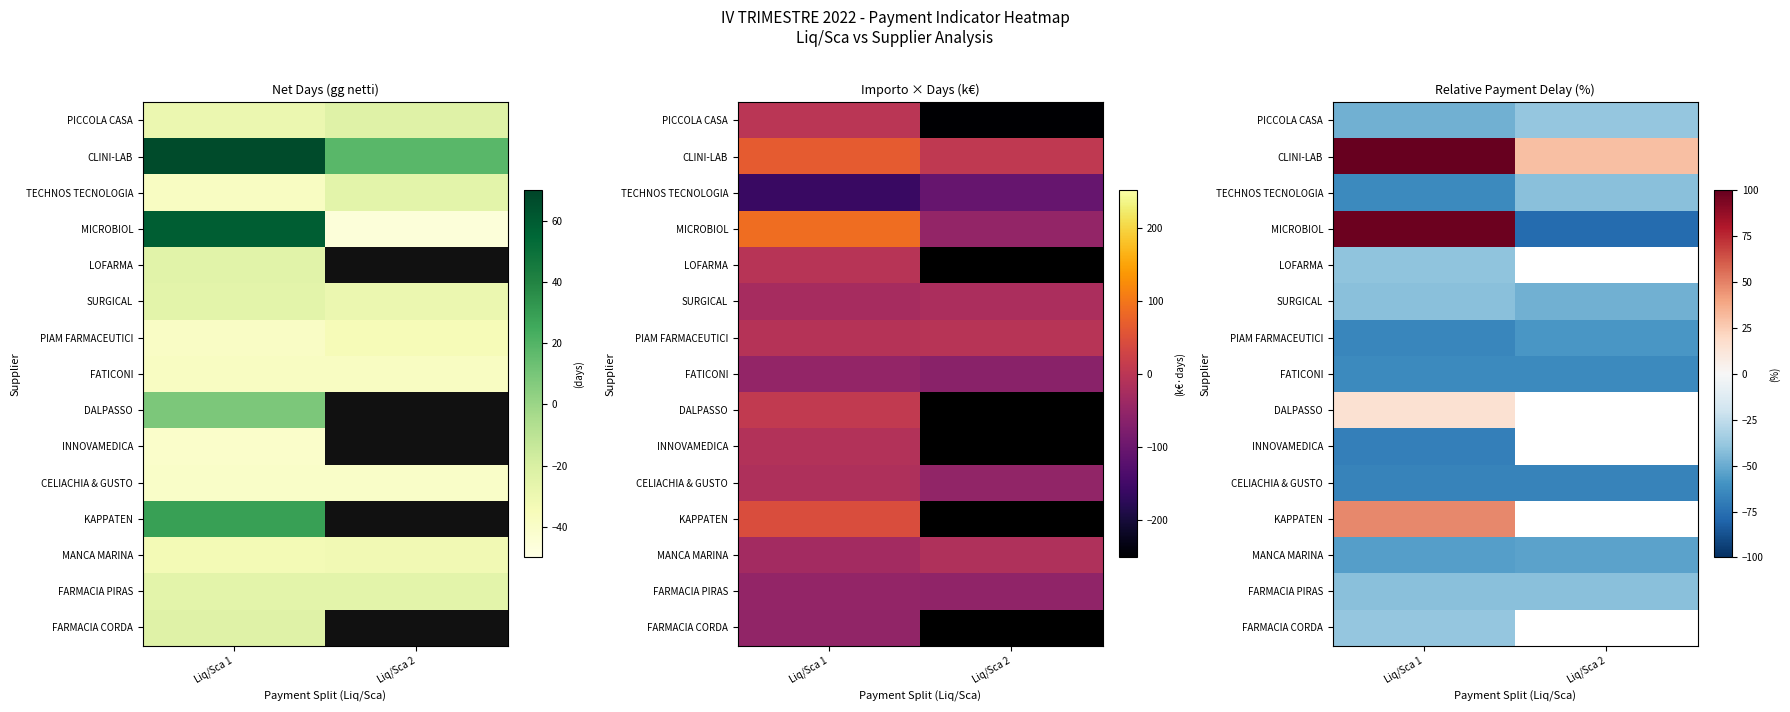

At which category is the sum across all series the highest?

Liq/Sca 1